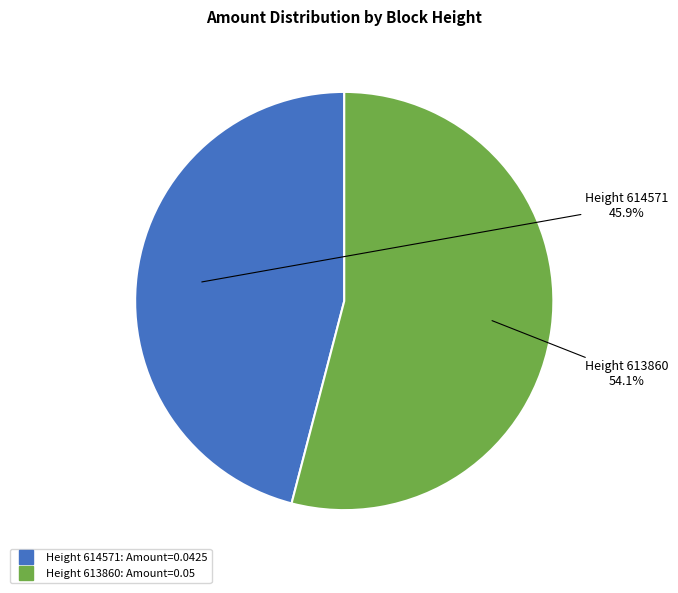

How many slices are in this pie chart?

2